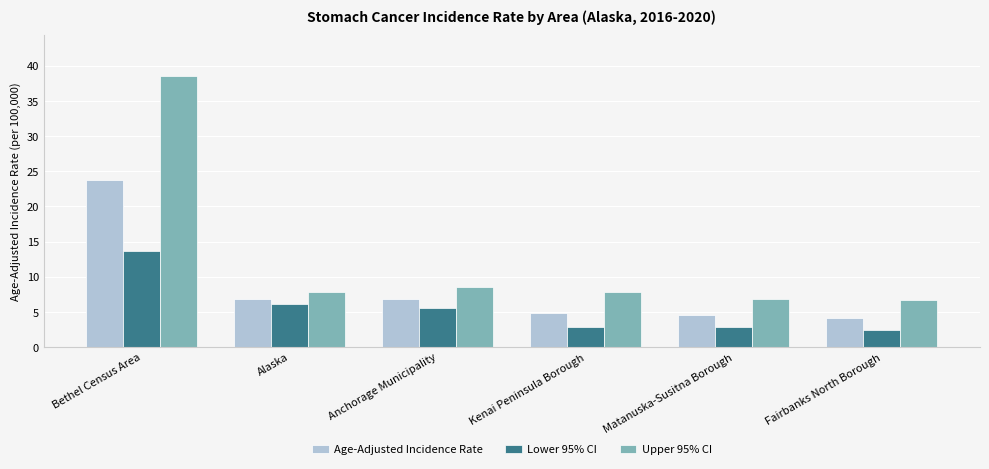

Rank the series by their maximum value, from lowest to highest.

Lower 95% CI, Age-Adjusted Incidence Rate, Upper 95% CI